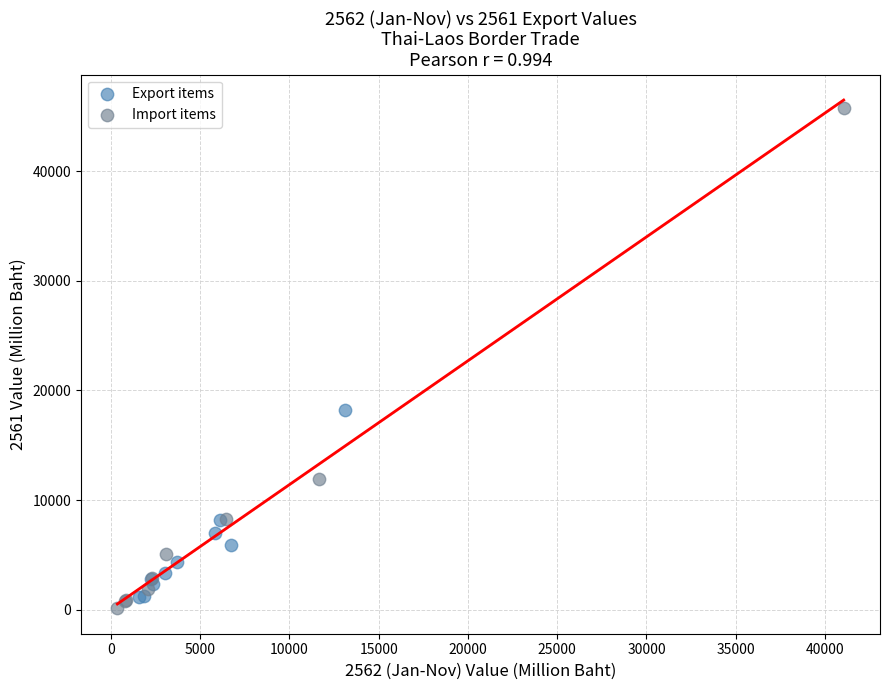

Which series reaches the maximum Y coordinate?

Import items